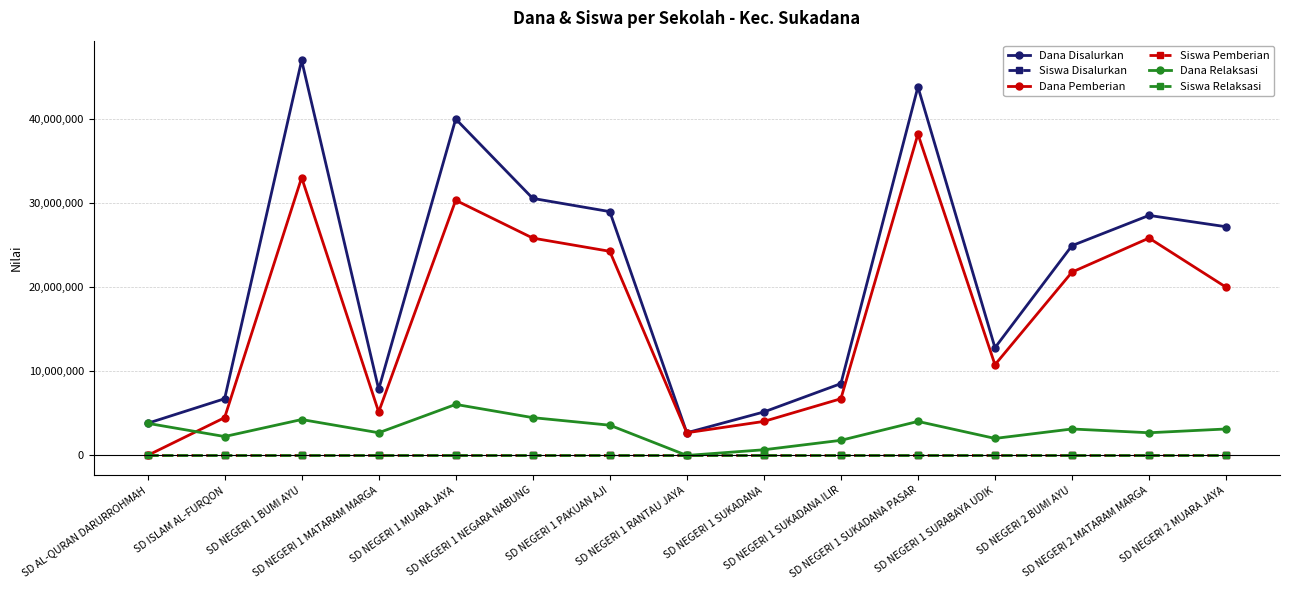

Read the Siswa Relaksasi value at SD NEGERI 1 SUKADANA ILIR.

7